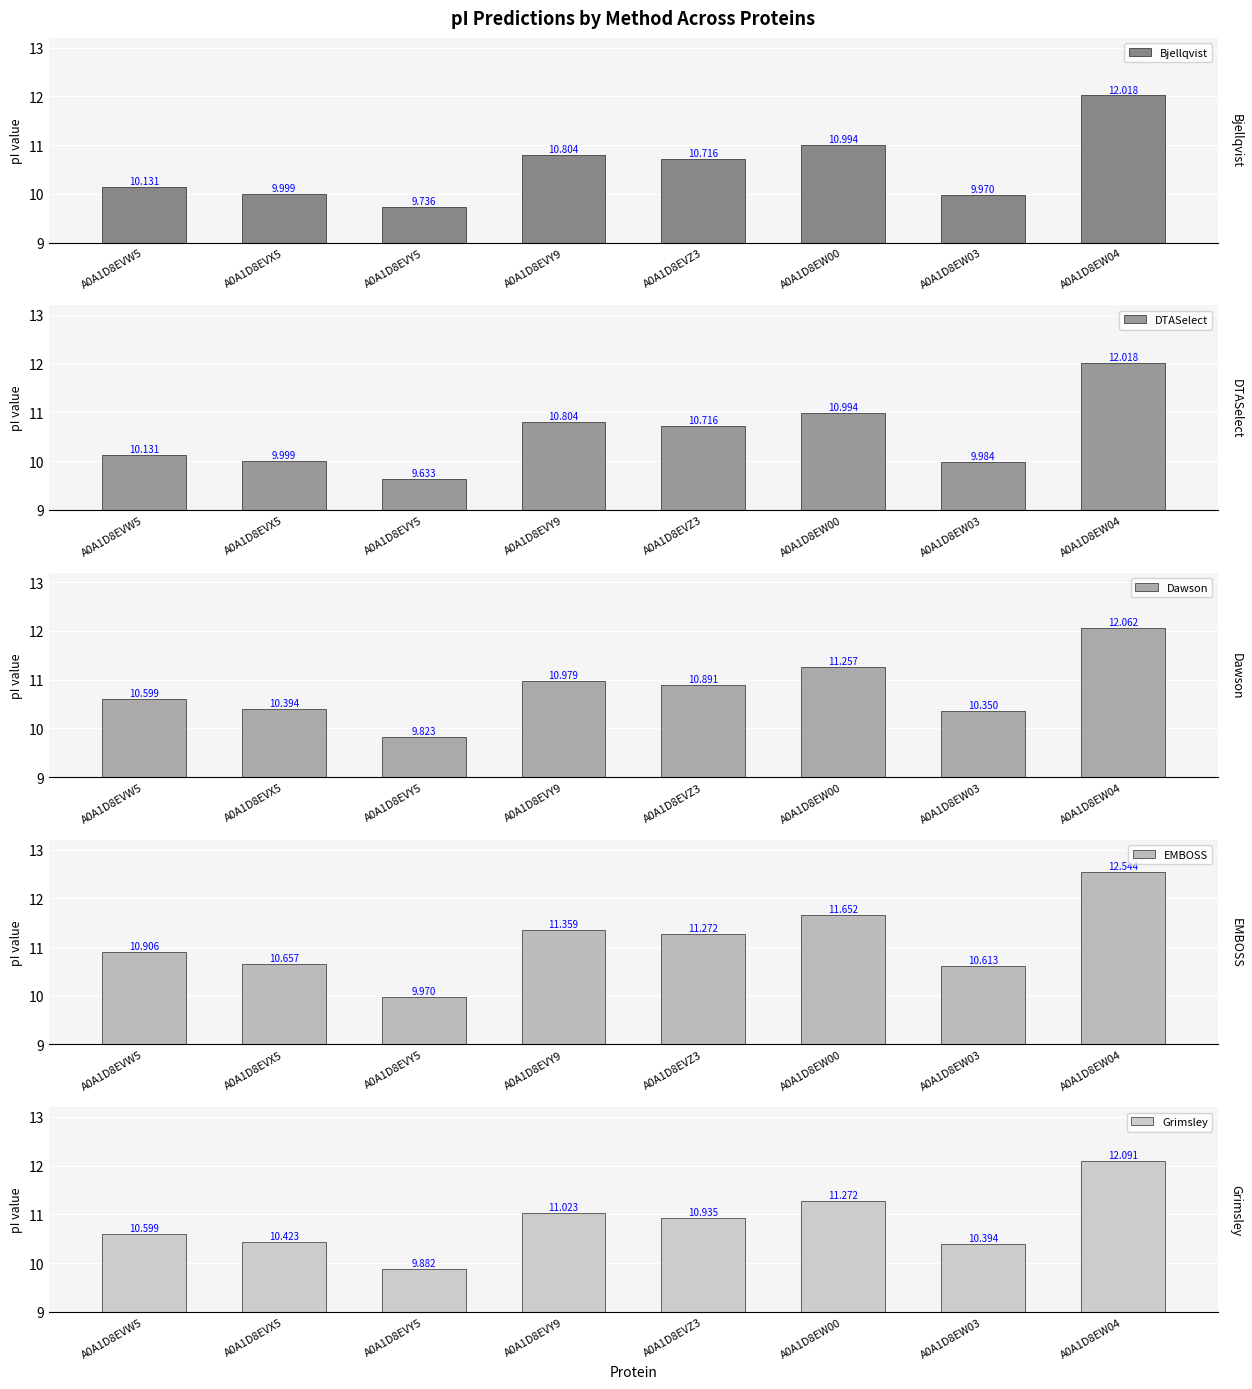

What is the difference between the highest and lowest values at A0A1D8EW04?

0.5